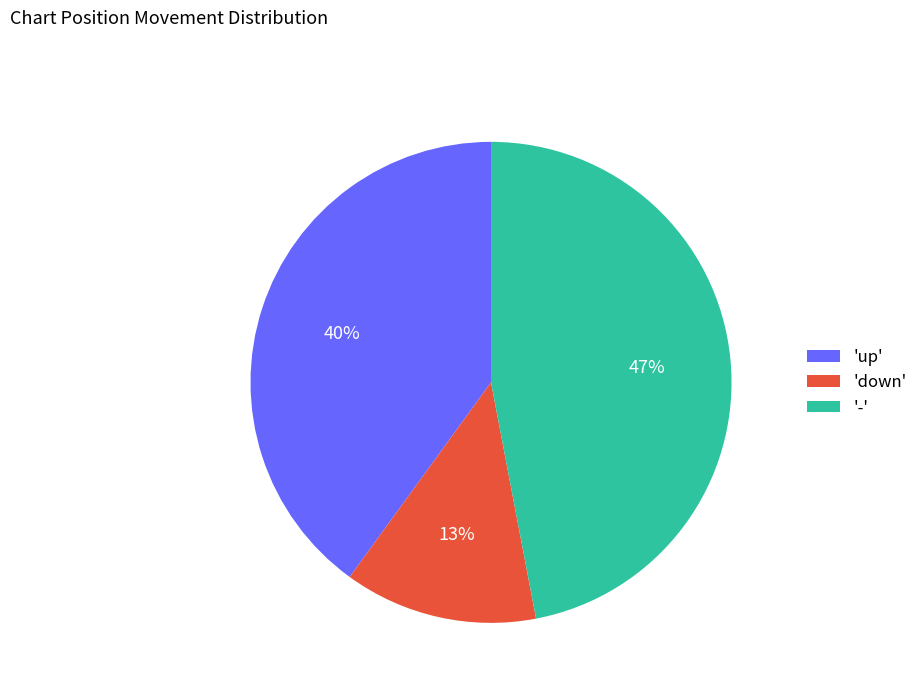

Is '-' the majority of the pie?

No